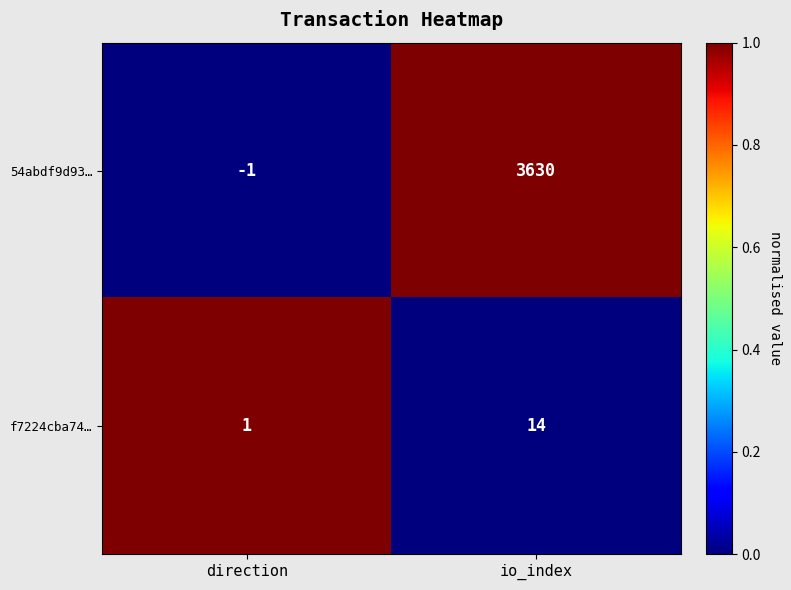

Which series has the largest range (max minus min)?

54abdf9d93…